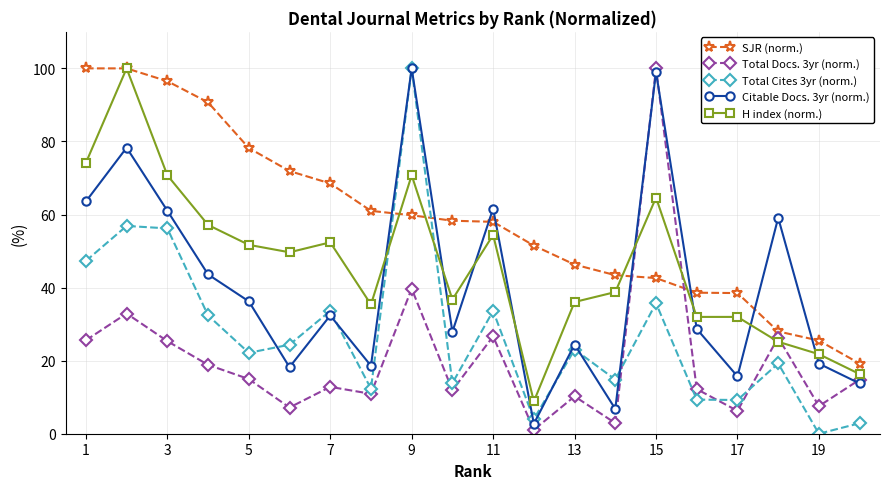

After their last crossing, which series has the higher values: Total Cites 3yr (norm.) or H index (norm.)?

H index (norm.)